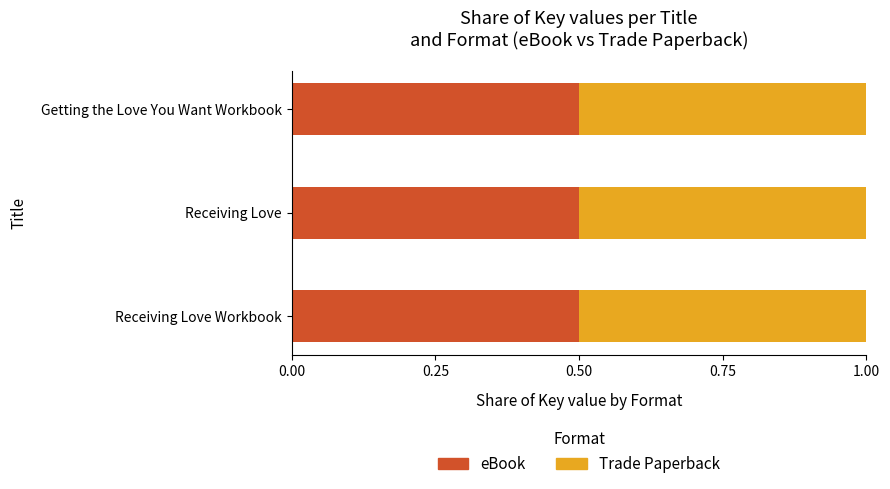

List the series in order of their peak value, highest first.

eBook, Trade Paperback